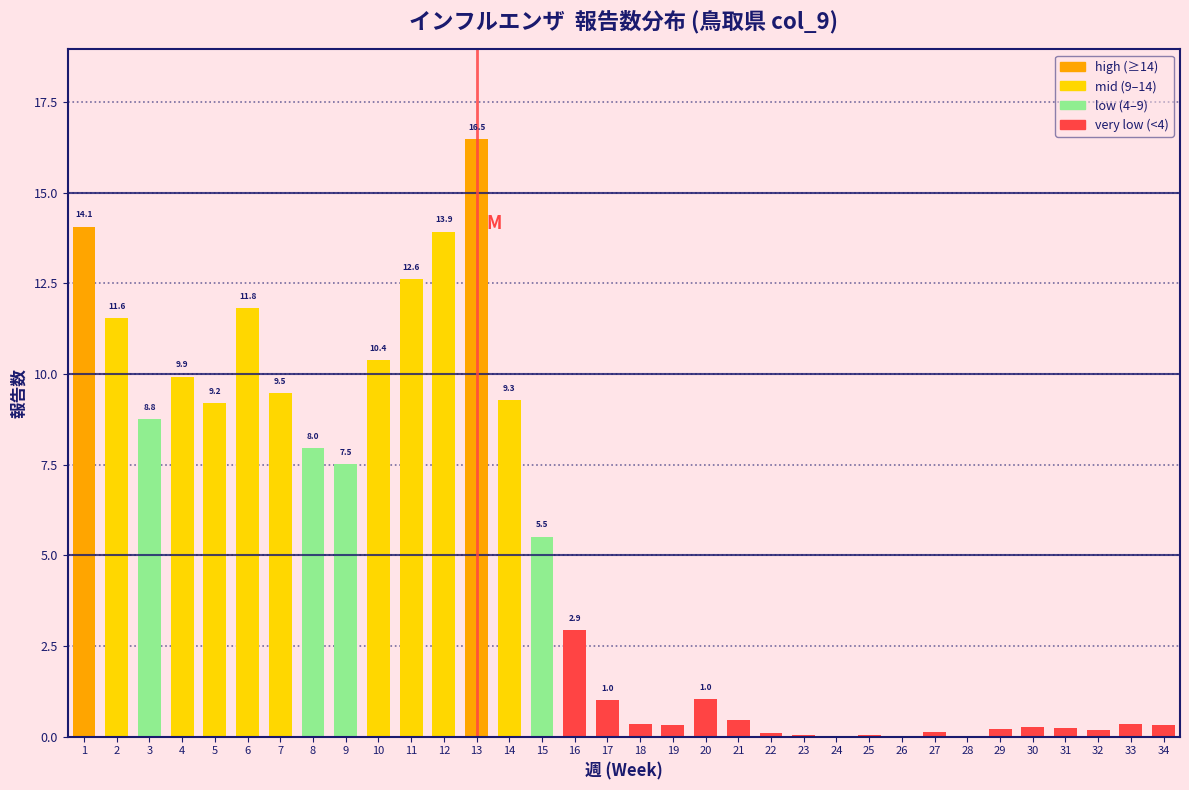

What value does the data have at 12?

13.9